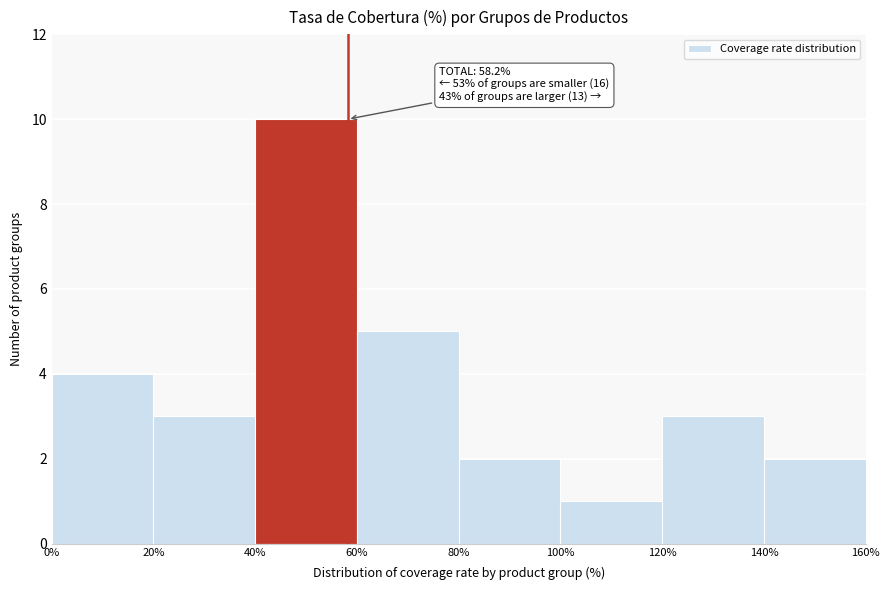

Over which range of the x-axis is the bar tallest?

40% to 60%